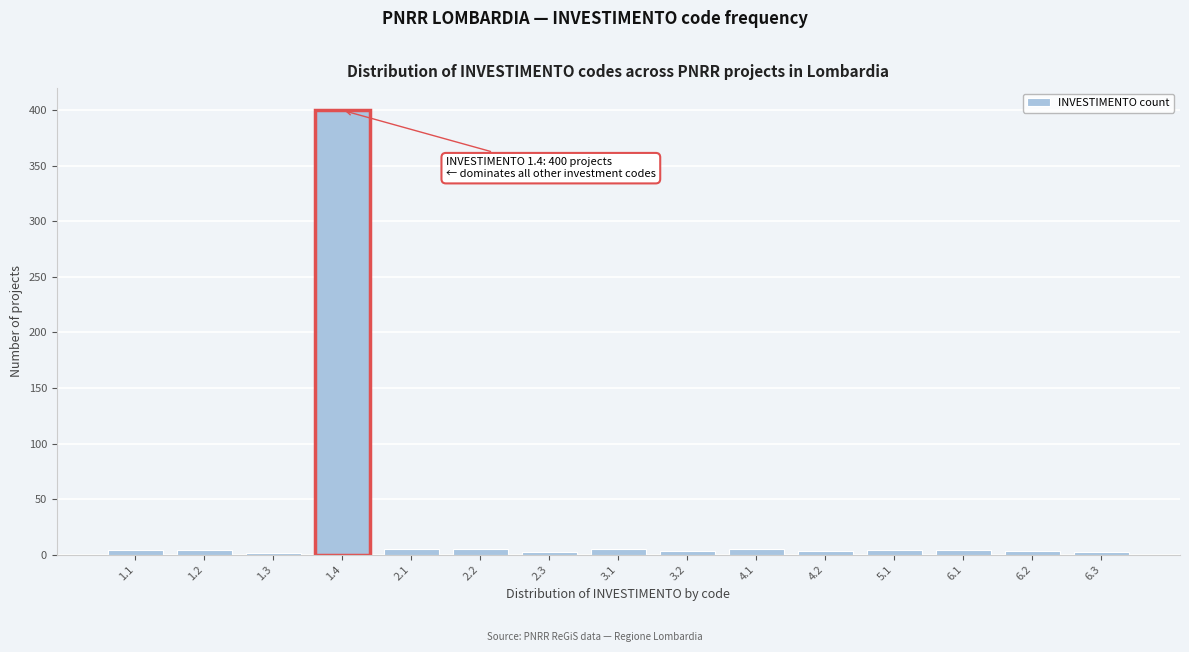

What is the maximum value shown in the chart?

400